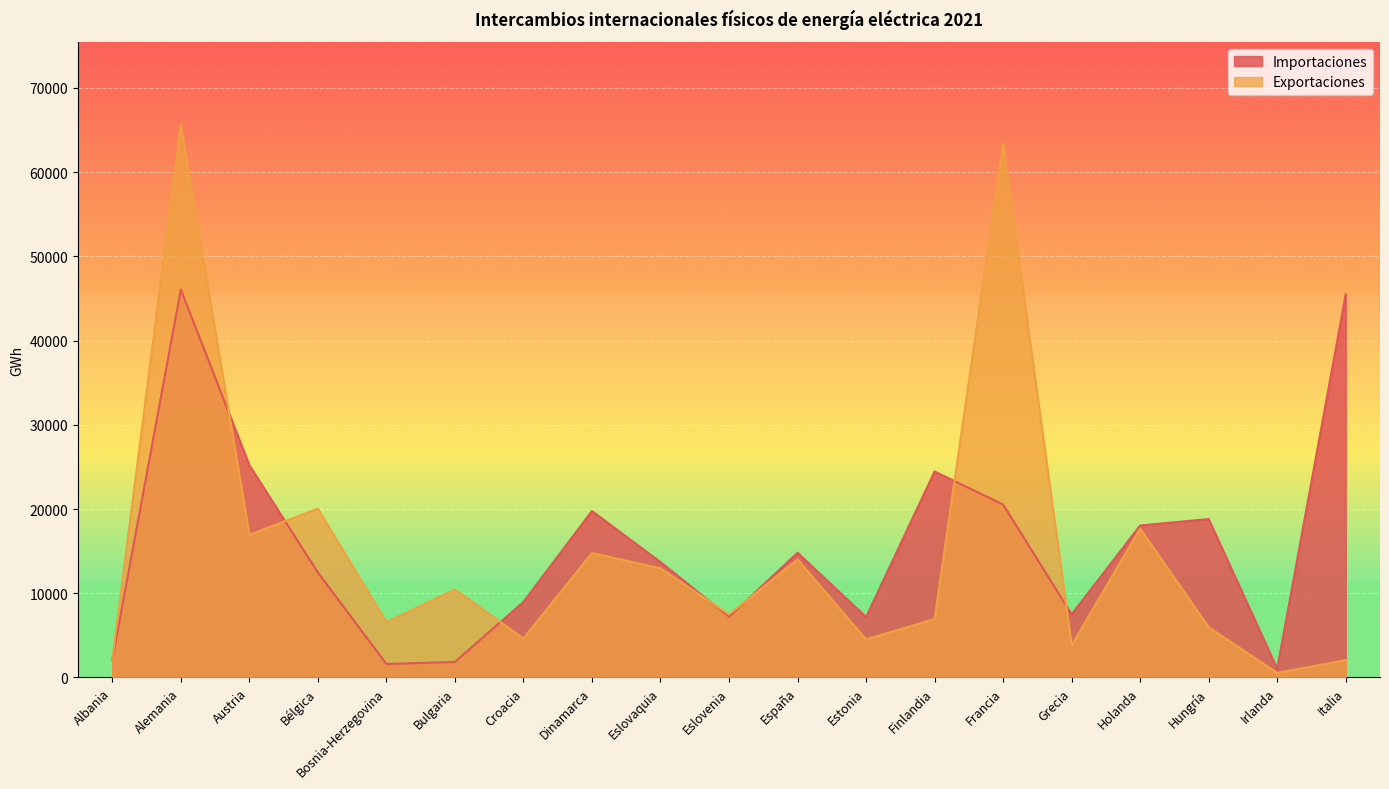

Reading left to right, transcribe all the data shown in this chart.

Importaciones: Albania=2075.0	Alemania=46060.3	Austria=25204.8	Bélgica=12464.8	Bosnia-Herzegovina=1596.5	Bulgaria=1838.4	Croacia=8971.9	Dinamarca=19764.5	Eslovaquia=13696.7	Eslovenia=7205.5	España=14801.2	Estonia=7170.1	Finlandia=24458.5	Francia=20529.7	Grecia=7495.6	Holanda=18042.7	Hungría=18808.1	Irlanda=1030.5	Italia=45477.5
Exportaciones: Albania=2118.3	Alemania=65614.1	Austria=16946.7	Bélgica=20046.8	Bosnia-Herzegovina=6558.3	Bulgaria=10451.5	Croacia=4625.7	Dinamarca=14772.0	Eslovaquia=12965.6	Eslovenia=7475.1	España=14016.1	Estonia=4518.3	Finlandia=6933.9	Francia=63340.1	Grecia=3824.7	Holanda=17687.4	Hungría=5958.8	Irlanda=533.1	Italia=2056.3